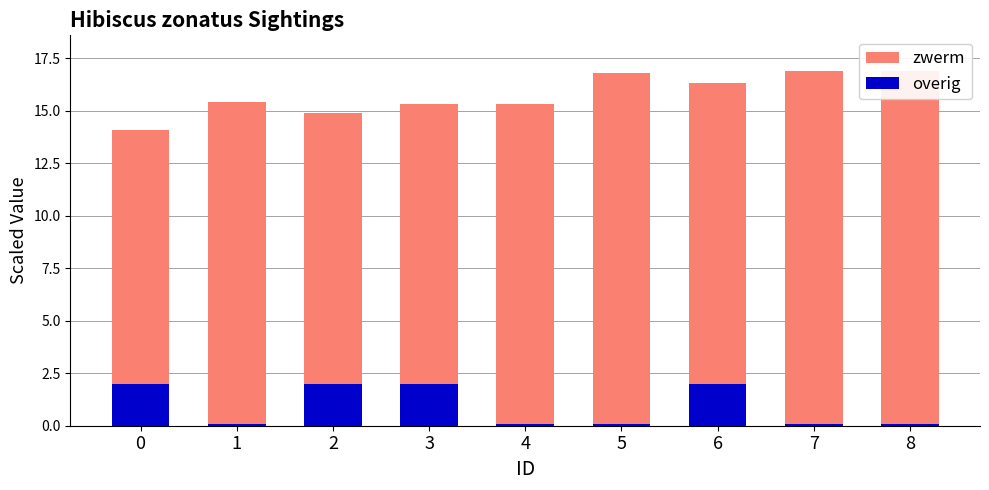

Which has a higher value, 4 or 5?

4